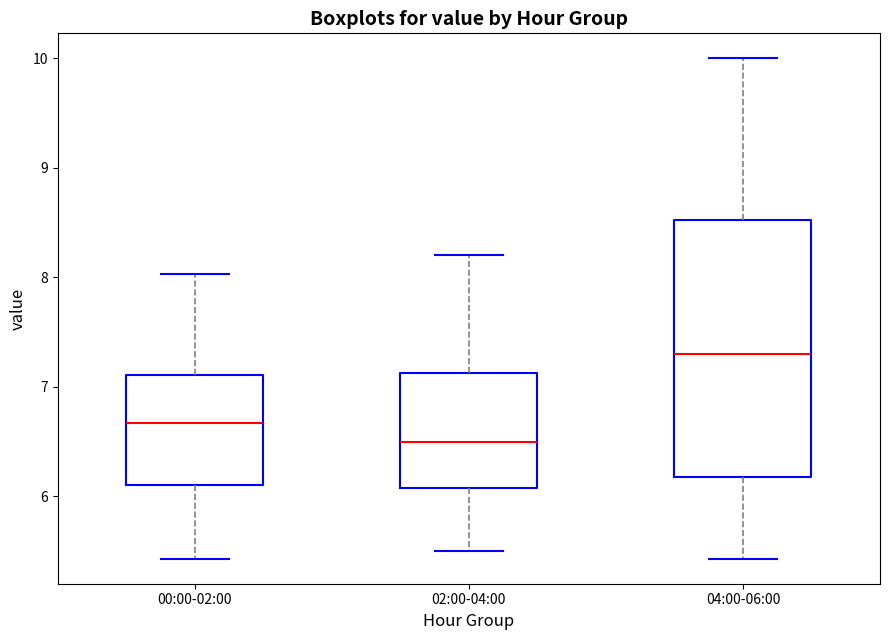

Where is the lower edge of the box for 02:00-04:00 on the y-axis? The values are not printed on the chart, so give them approximately, as read against the axis.

6.1